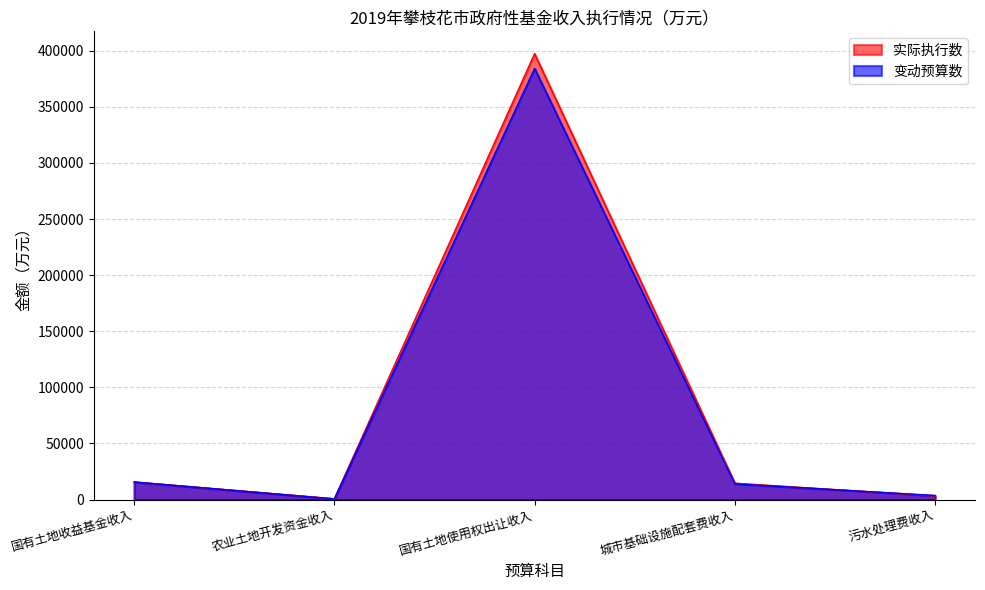

What is the label of the 3rd point from the right?

国有土地使用权出让收入